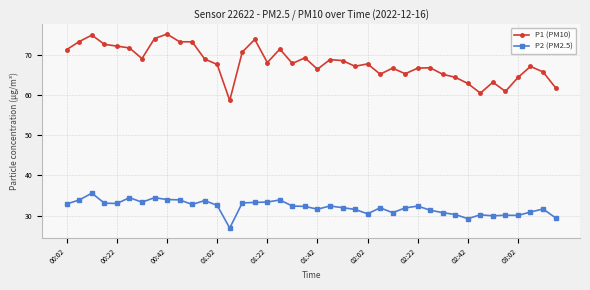

True or false: P2 (PM2.5) and P1 (PM10) cross at least once.

False